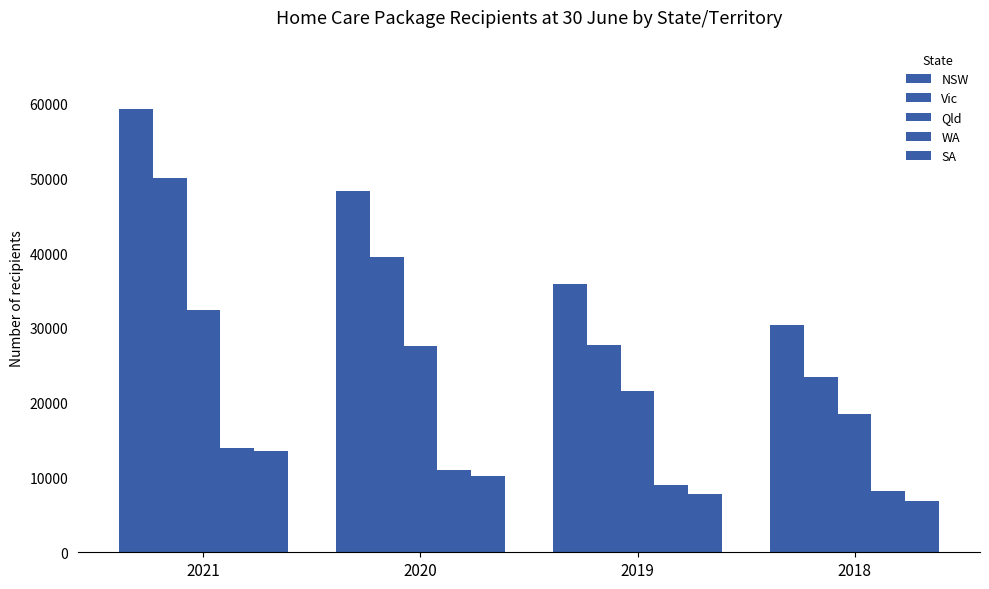

How many values in the Vic series are below 39425?

2